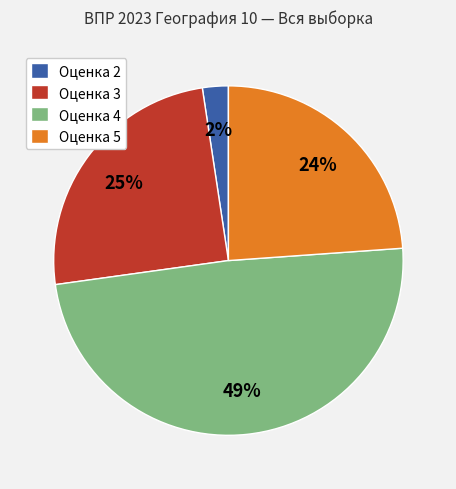

To the nearest percent, what is the average slice percentage?

25%